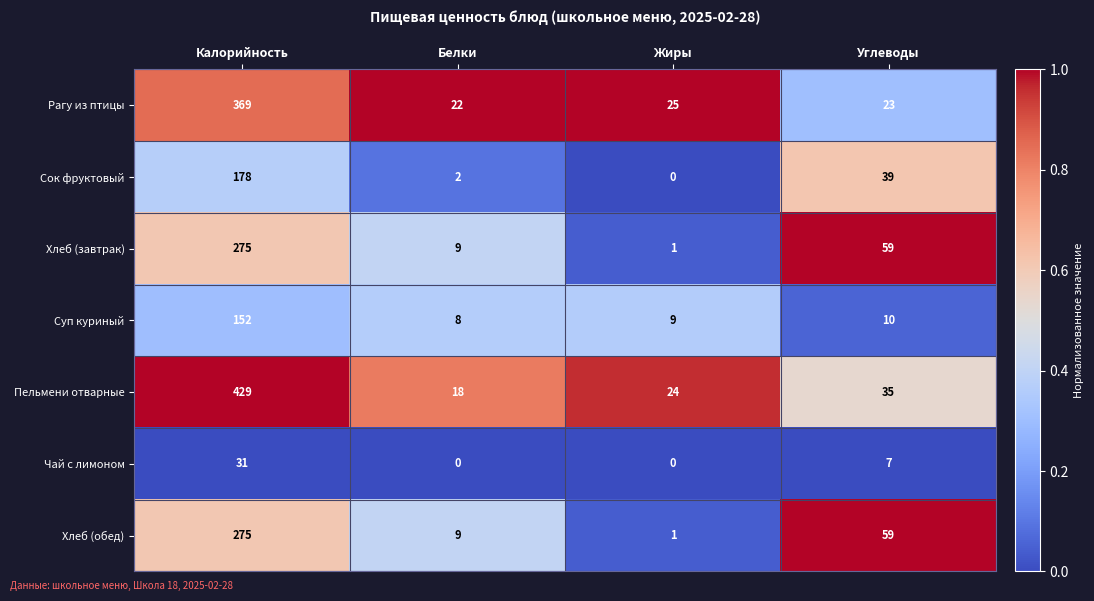

What is the average value of the Сок фруктовый series?

55